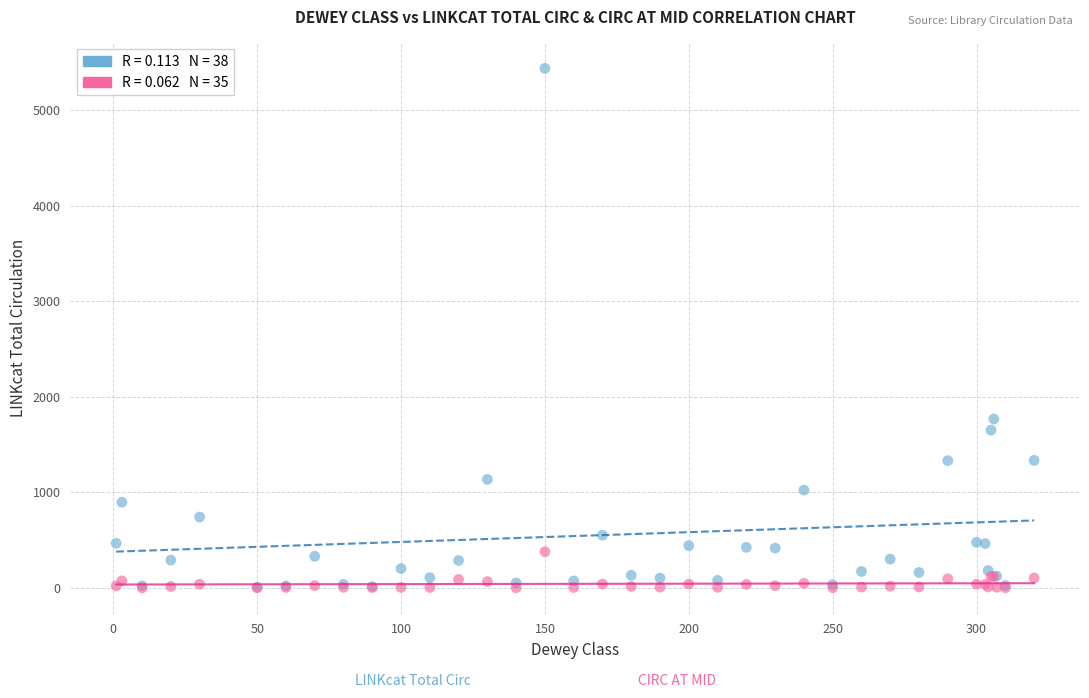

Across all series, what Y value is closest to 2717?

1766